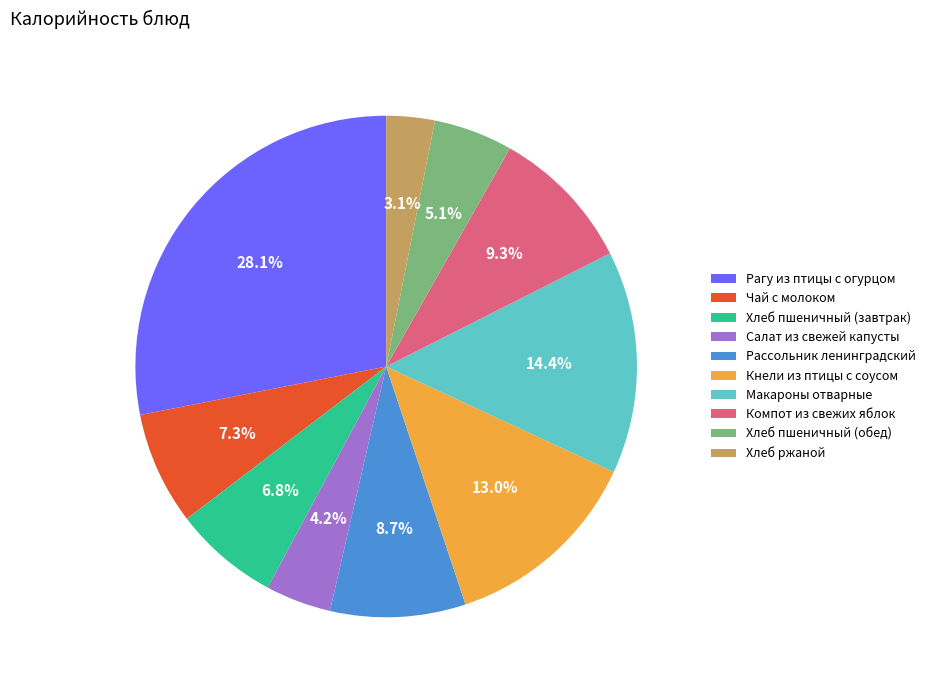

Which category has the smallest portion of the pie?

Хлеб ржаной